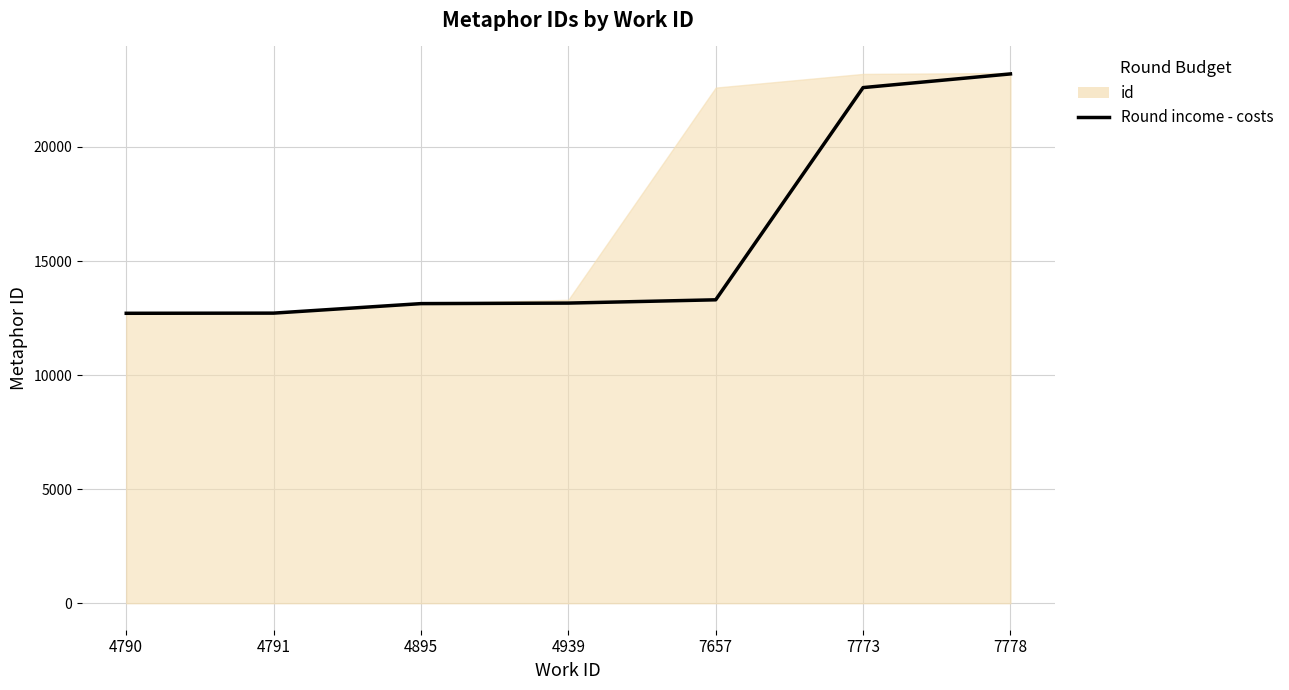

What is the change in value from 4790 to 7778?

+10494